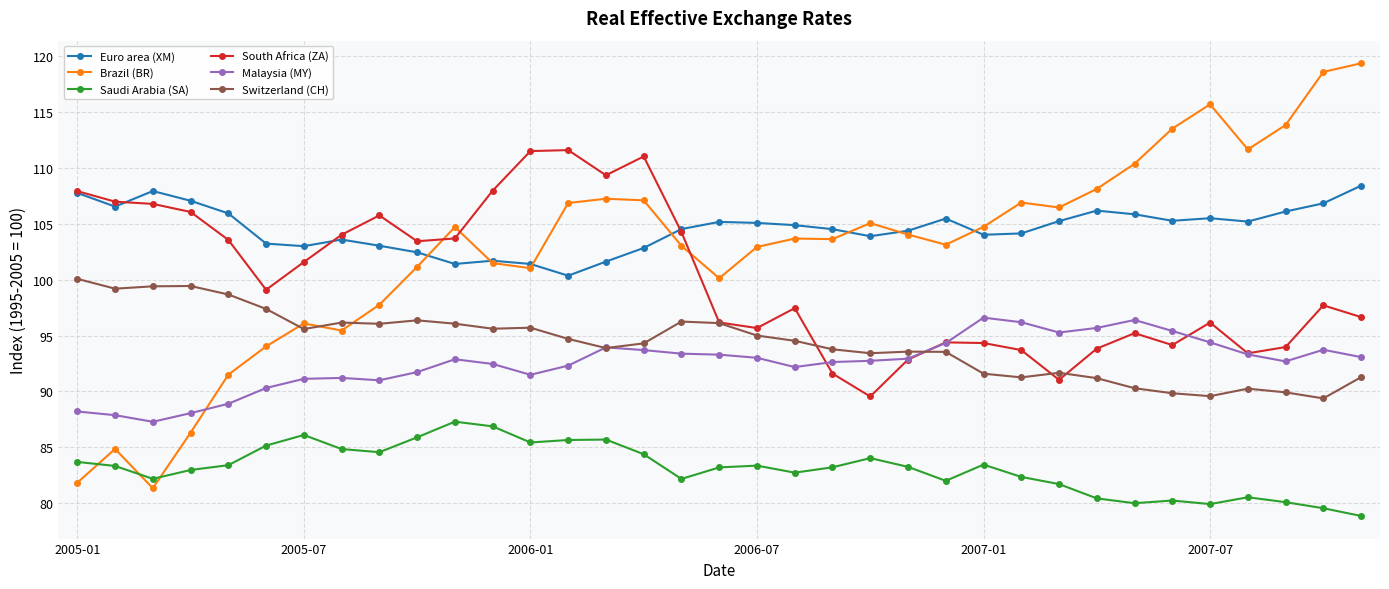

True or false: Brazil (BR) and Saudi Arabia (SA) intersect in this chart.

True